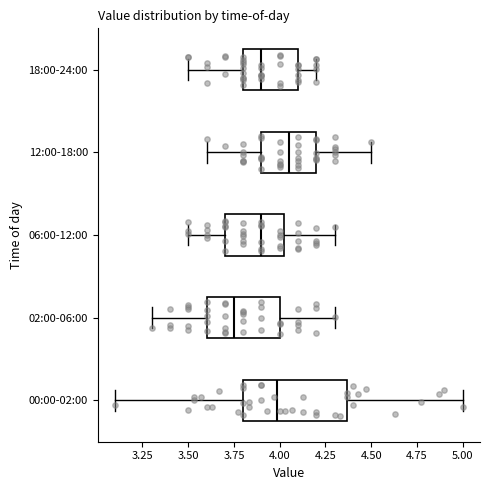

Which box has the furthest to the right median line?

12:00-18:00